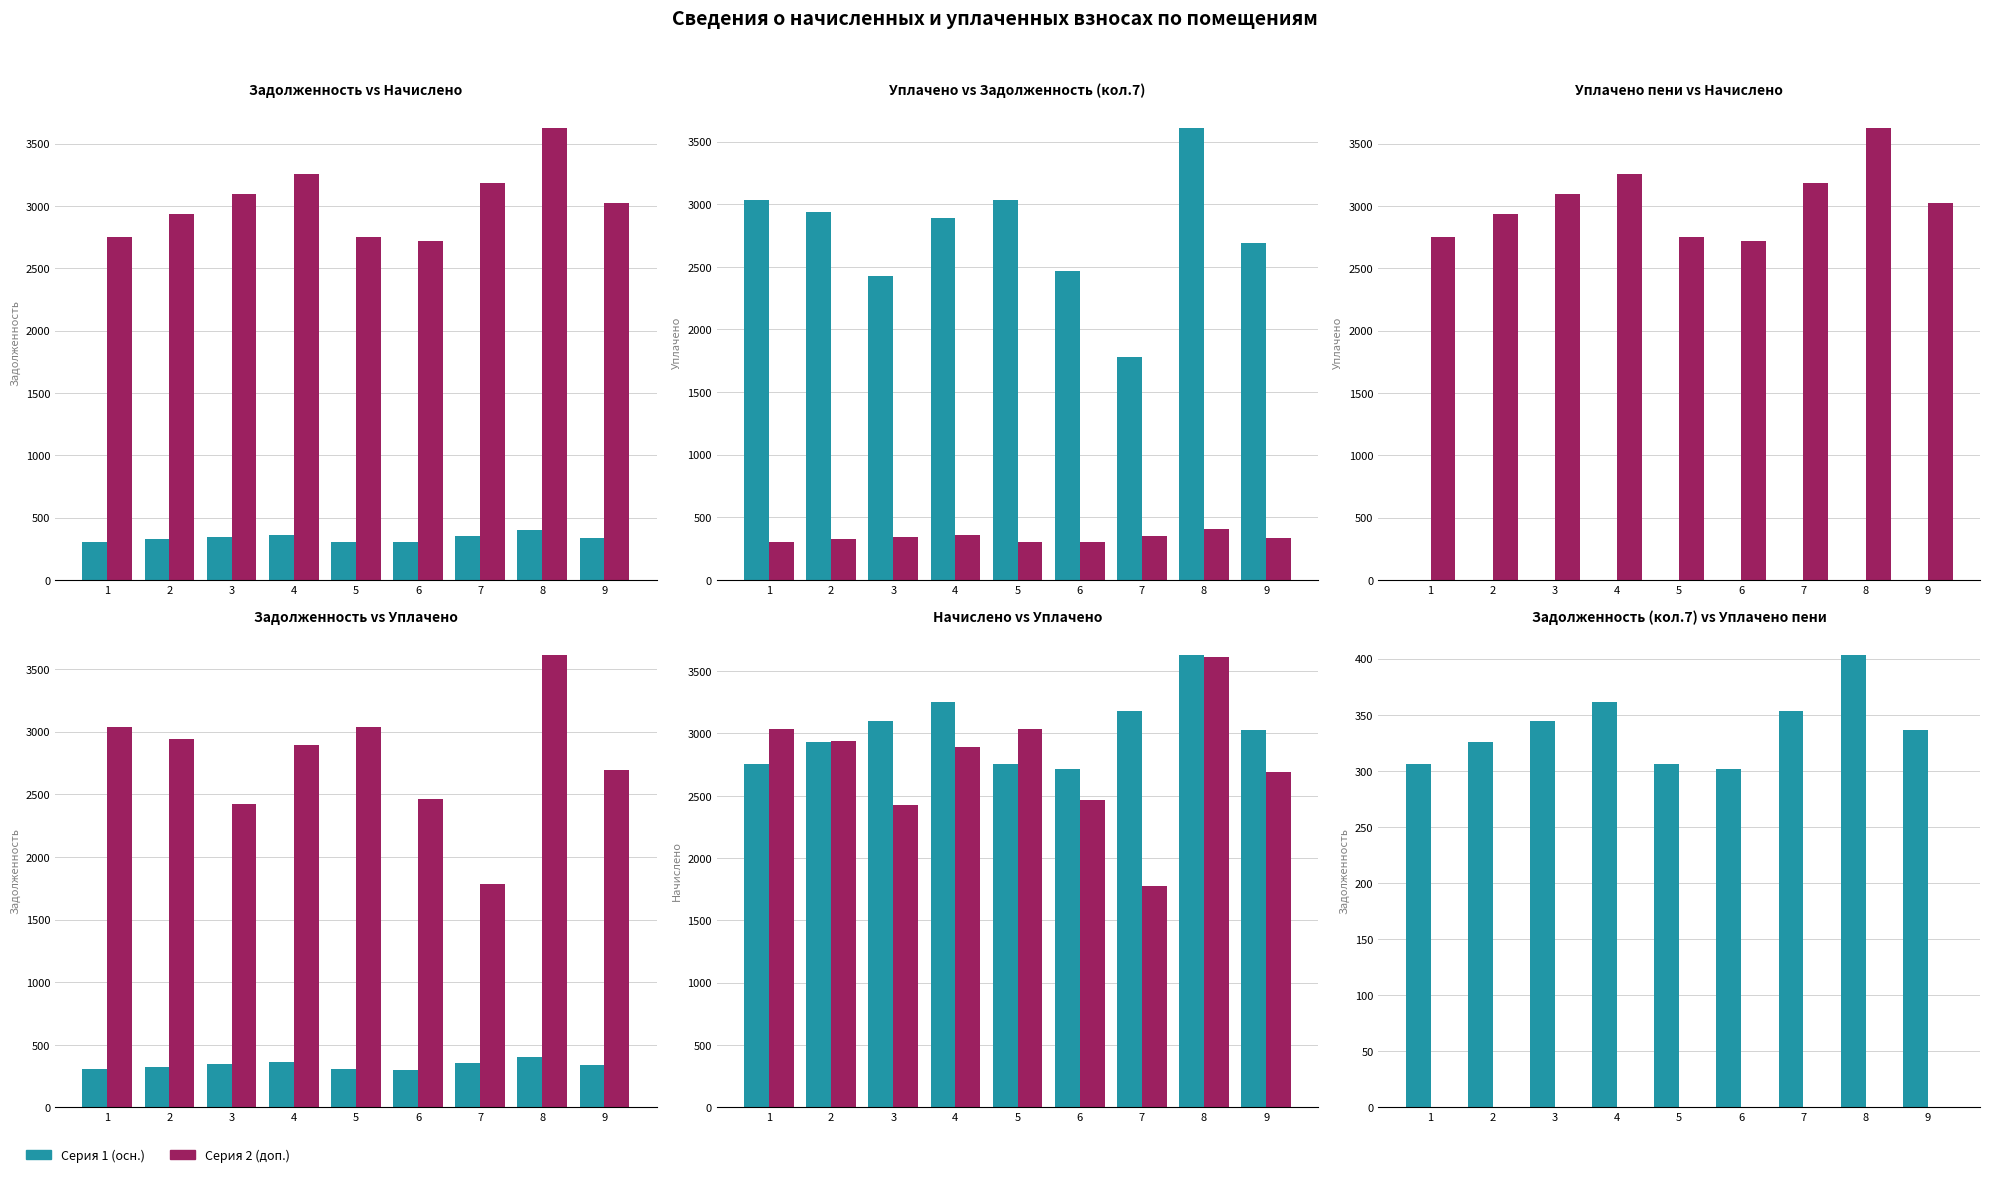

At which category is the sum across all series the highest?

8